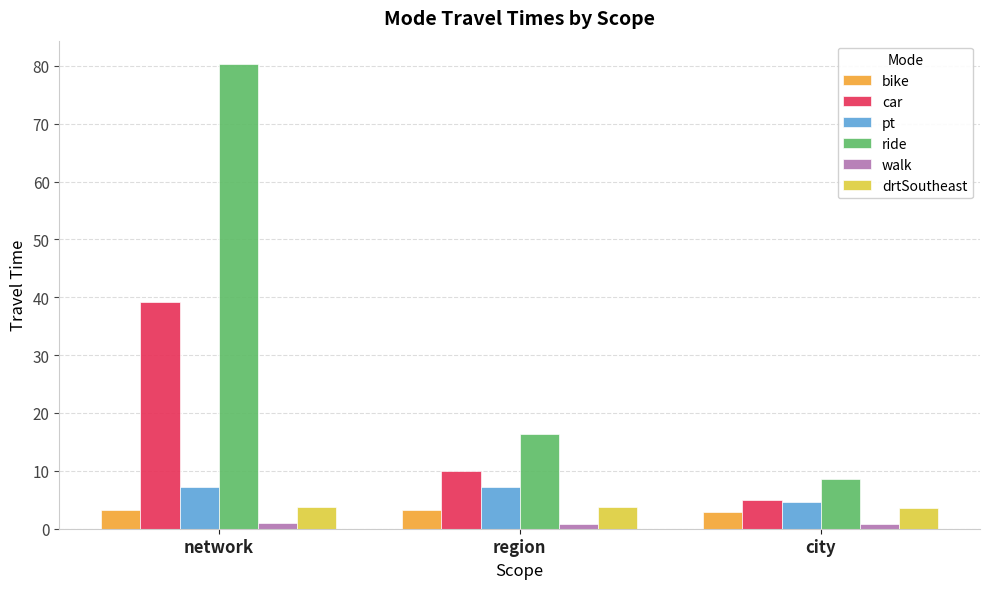

What is the minimum value shown in the chart?

0.8